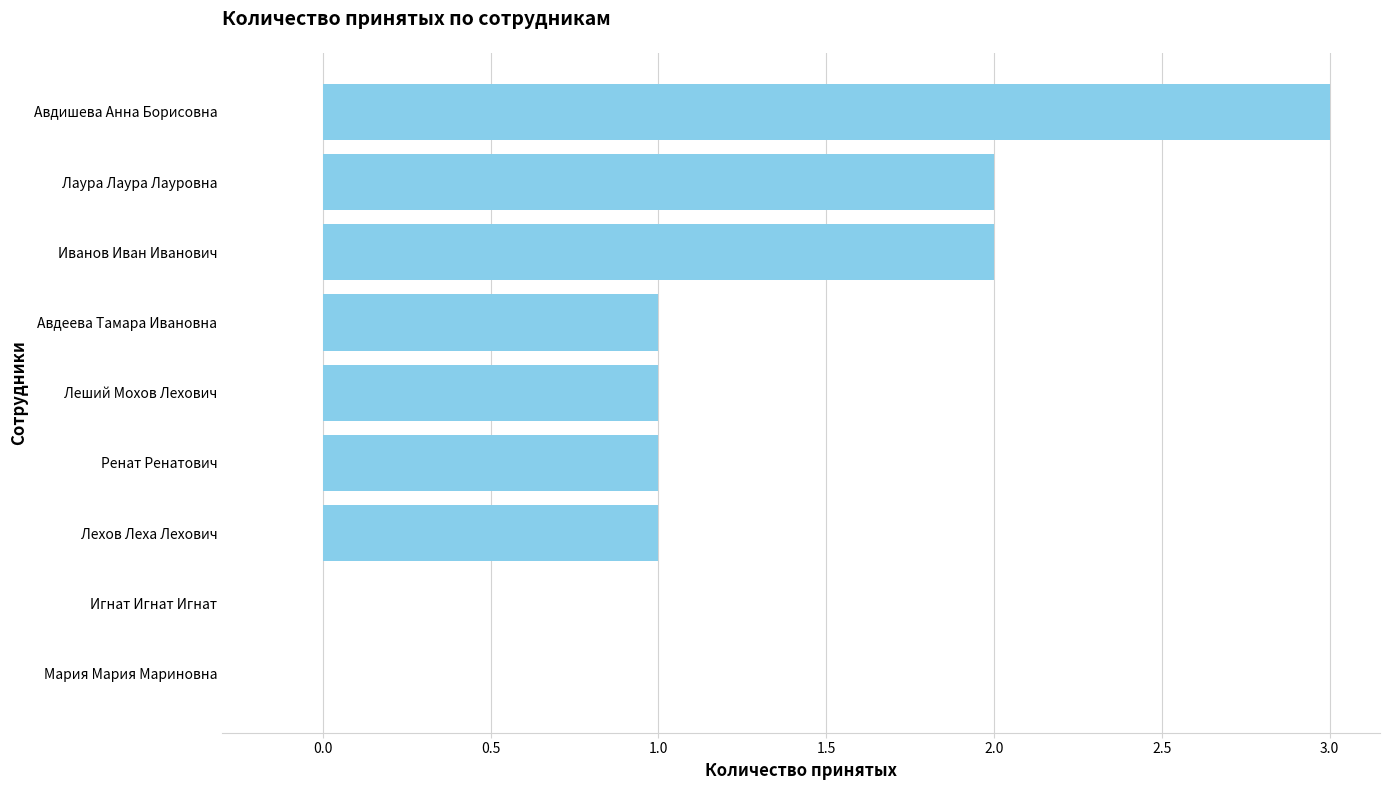

What is the sum of all values?

11